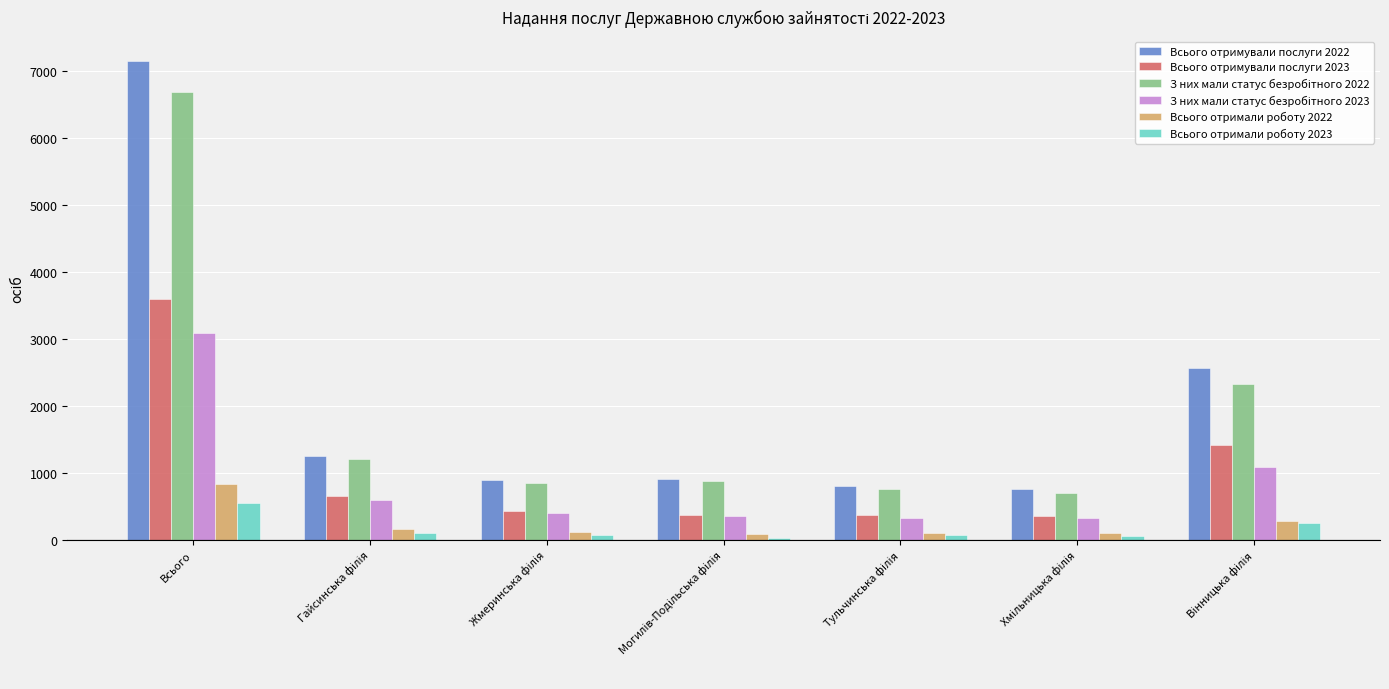

Which series has the largest range (max minus min)?

Всього отримували послуги 2022